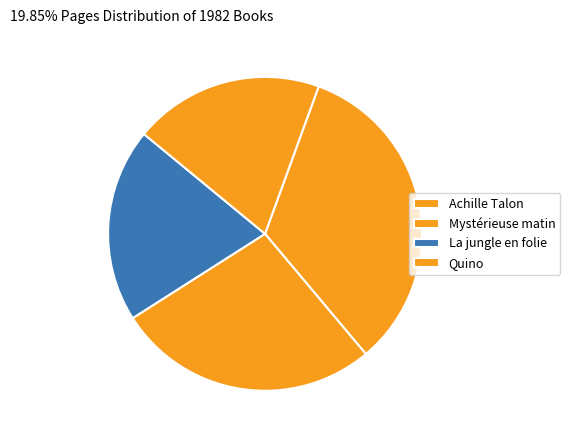

Count the number of slices in the pie.

4